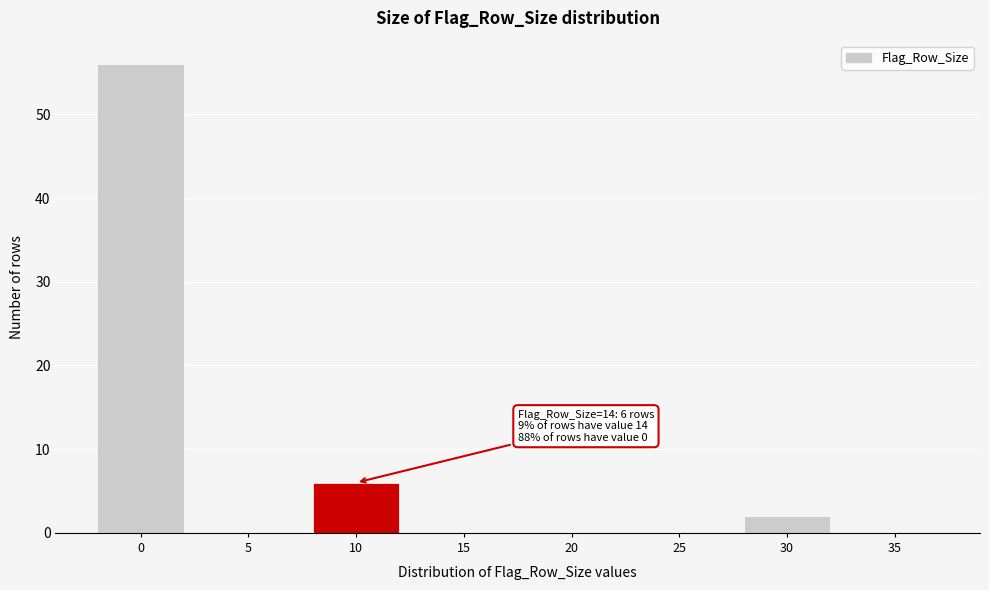

Reading left to right, extract all data points from this chart.

0=56	5=0	10=6	15=0	20=0	25=0	30=2	35=0